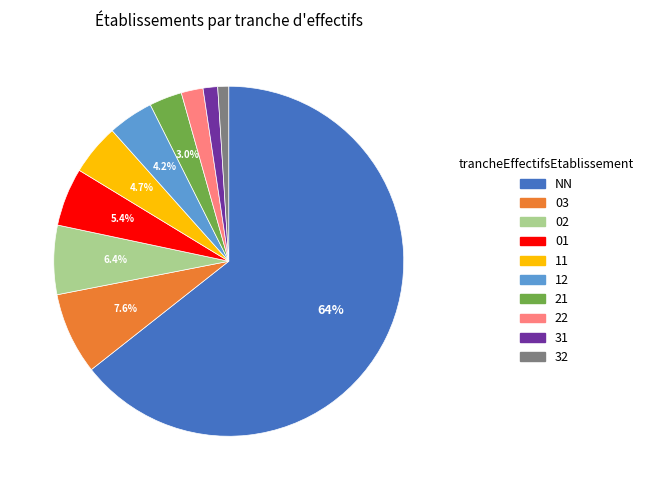

How many segments does this pie chart have?

10